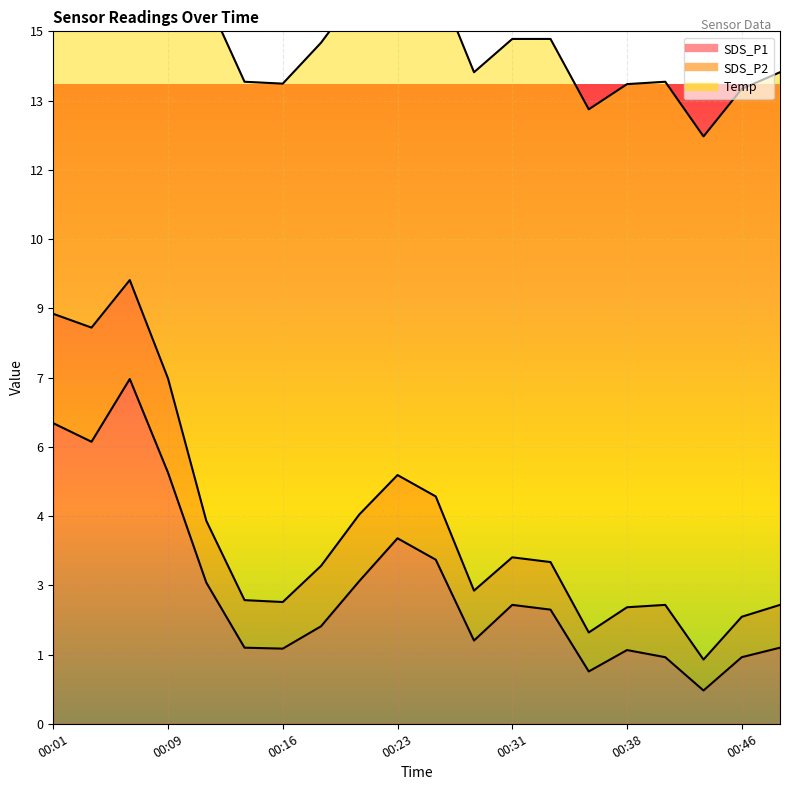

Which has a higher value, 00:41 or 00:28?

00:28